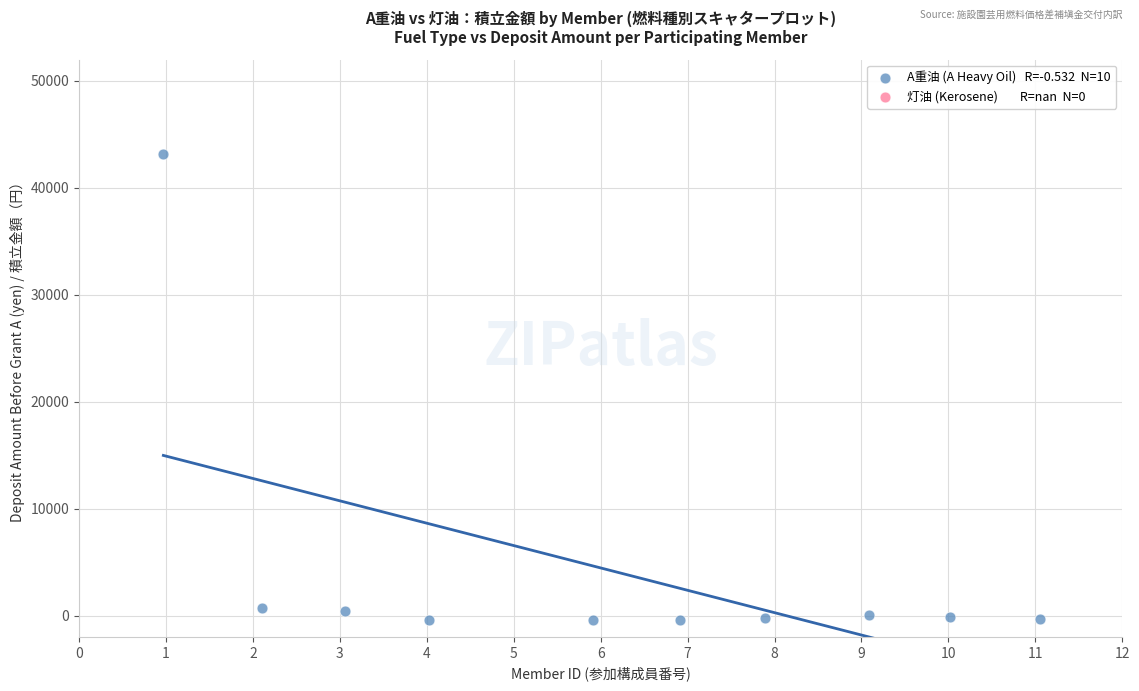

What is the range of Y values (max minus min)?

43574.3